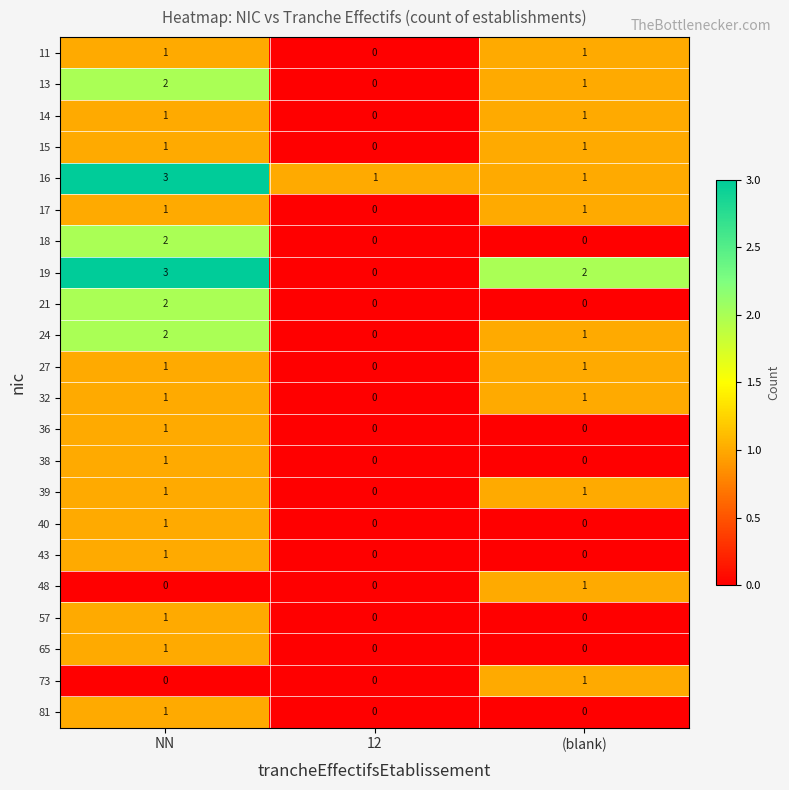

Which label corresponds to the largest value in the chart?

NN